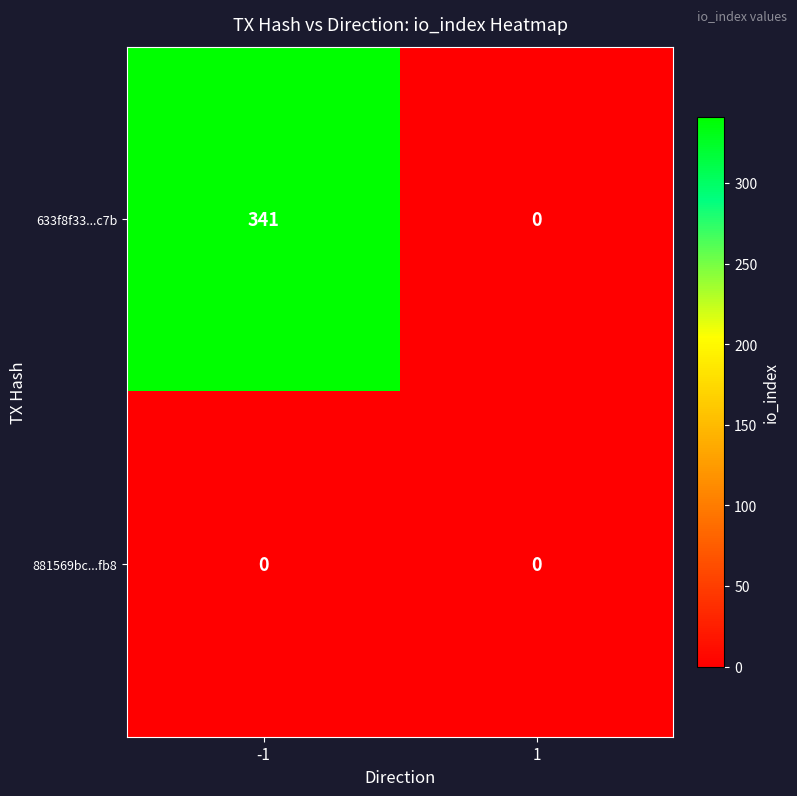

Between -1 and 1, which series saw the biggest shift?

633f8f33...c7b